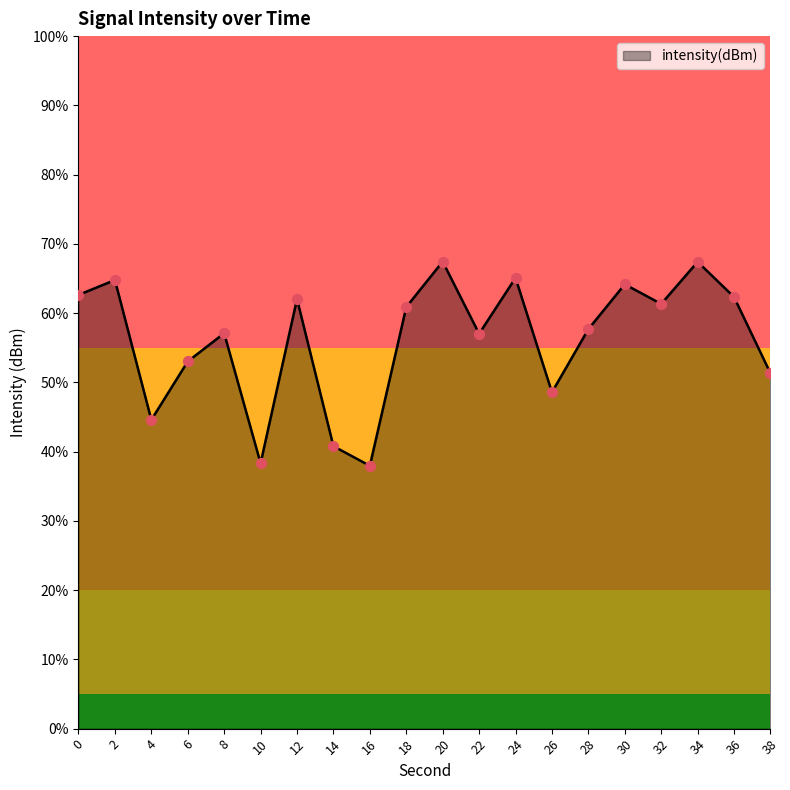

What is the change in value from 22 to 26?

-3.8